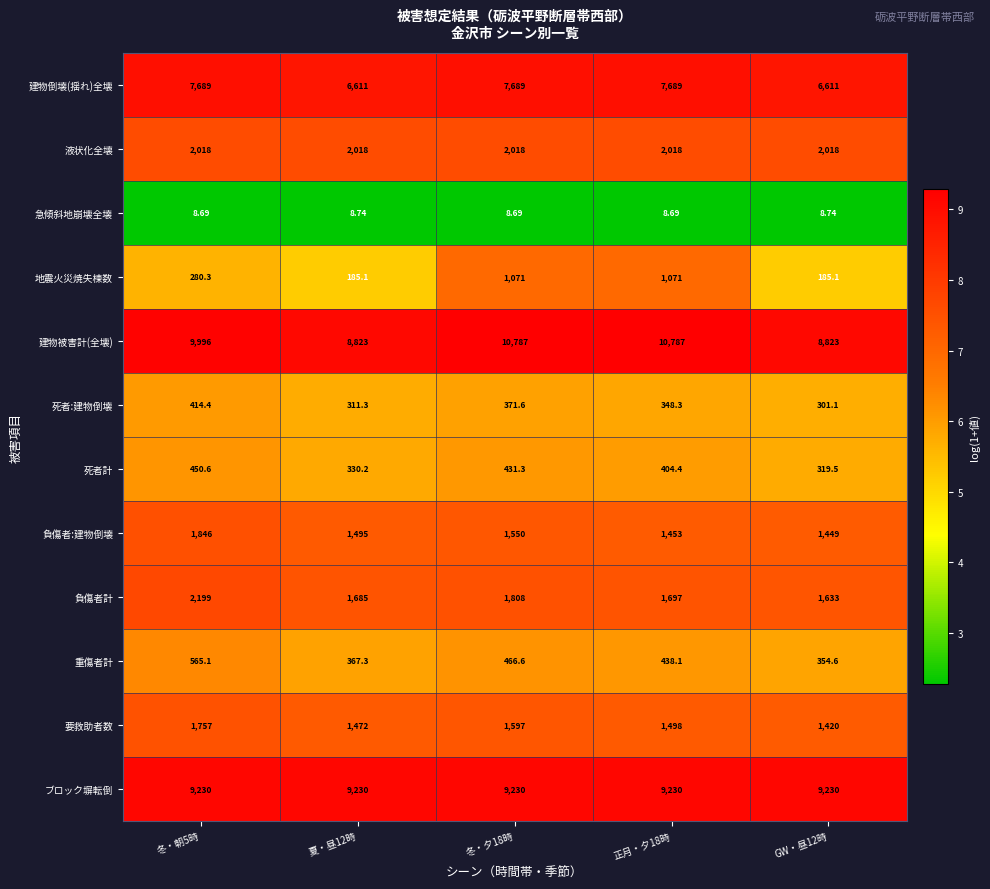

Rank the series at 夏・昼12時 from highest to lowest value.

ブロック塀転倒, 建物被害計(全壊), 建物倒壊(揺れ)全壊, 液状化全壊, 負傷者計, 負傷者:建物倒壊, 要救助者数, 重傷者計, 死者計, 死者:建物倒壊, 地震火災焼失棟数, 急傾斜地崩壊全壊